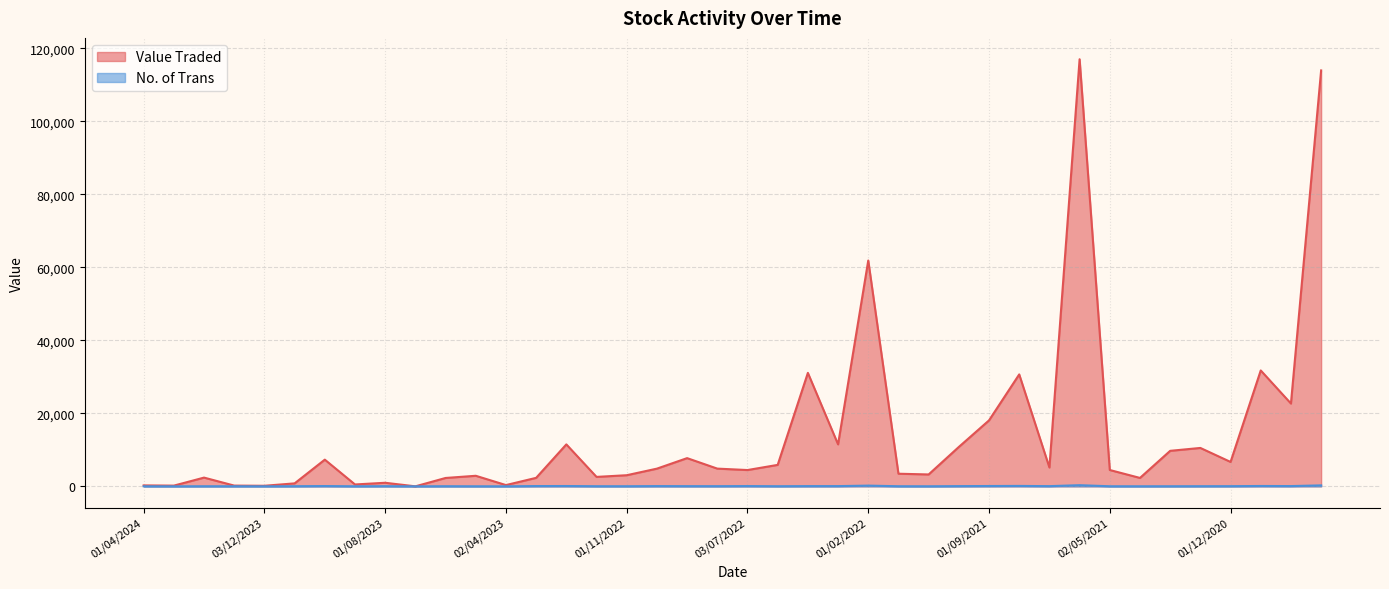

Reading left to right, what are all the values shown in this chart?

Value Traded: 259	201	2398	207	159	817	7315	519	981	6	2297	2897	350	2331	11493	2591	3051	4852	7731	4859	4468	5881	31081	11502	61853	3461	3259	10794	18070	30661	5166	116980	4478	2308	9730	10520	6687	31744	22683	113921
No. of Trans: 17	8	29	24	9	38	81	20	46	6	36	18	10	80	91	36	31	70	53	46	74	35	65	68	200	32	20	62	94	119	59	318	26	20	28	41	48	102	77	264